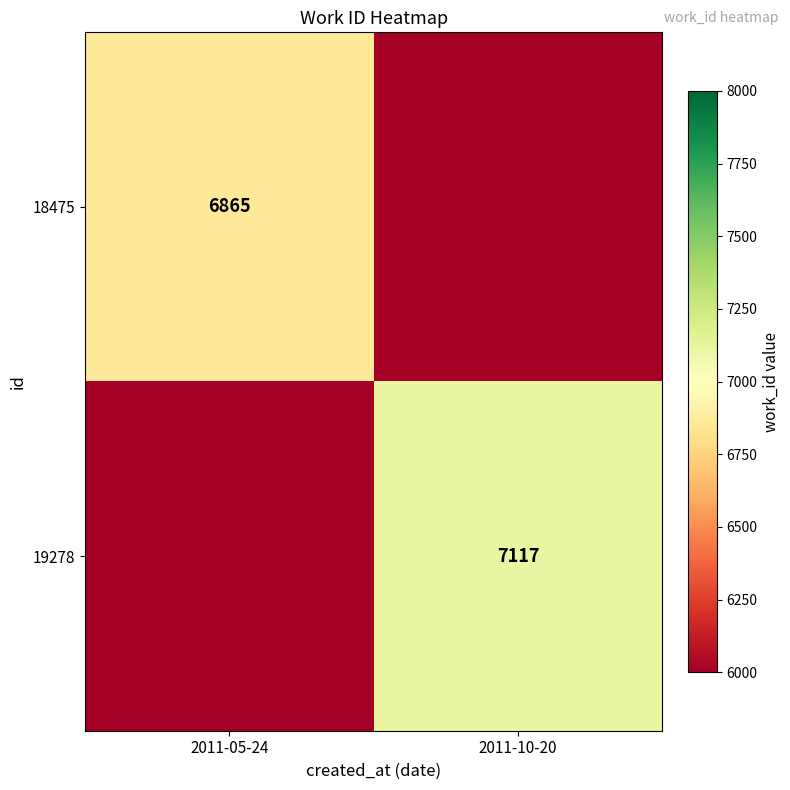

Is the value of 18475 at 2011-05-24 greater than the value of 19278 at 2011-10-20?

No